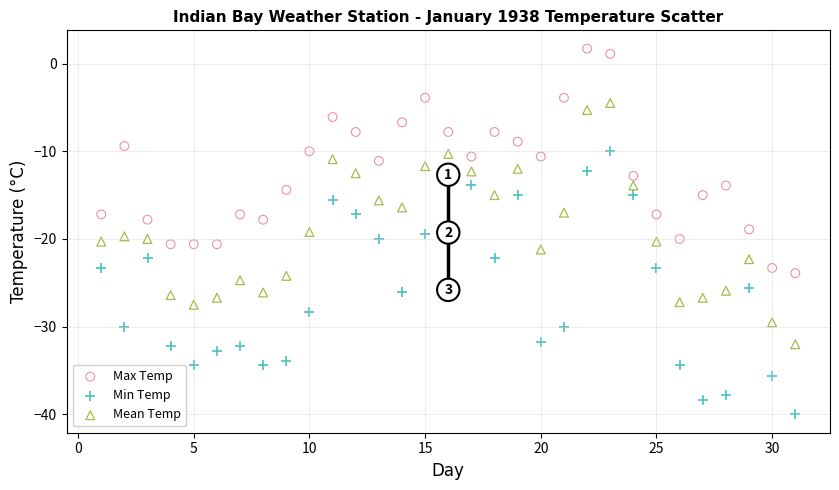

Which series reaches the minimum Y coordinate?

Min Temp